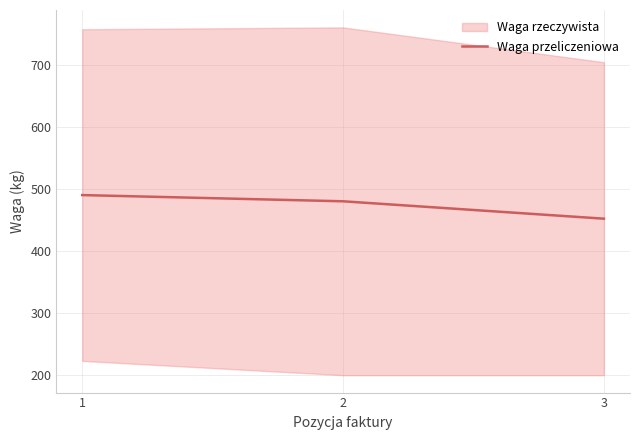

What is the minimum value for Waga przeliczeniowa?

452